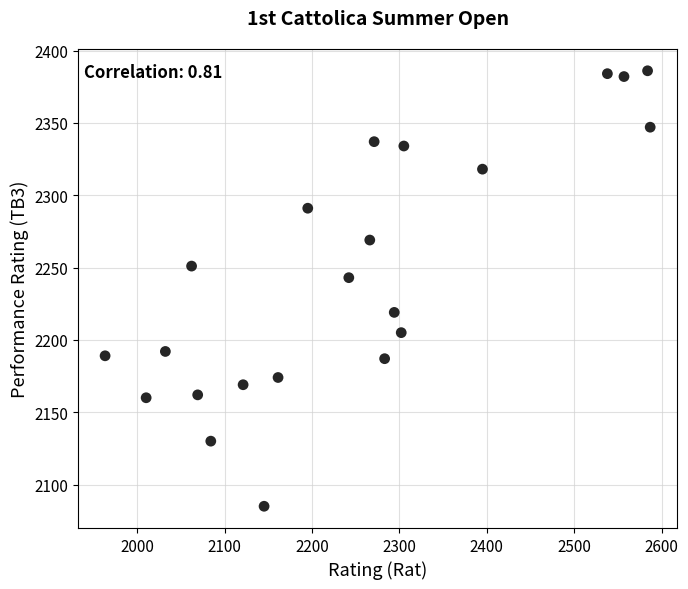

What is the range of Y values (max minus min)?

301